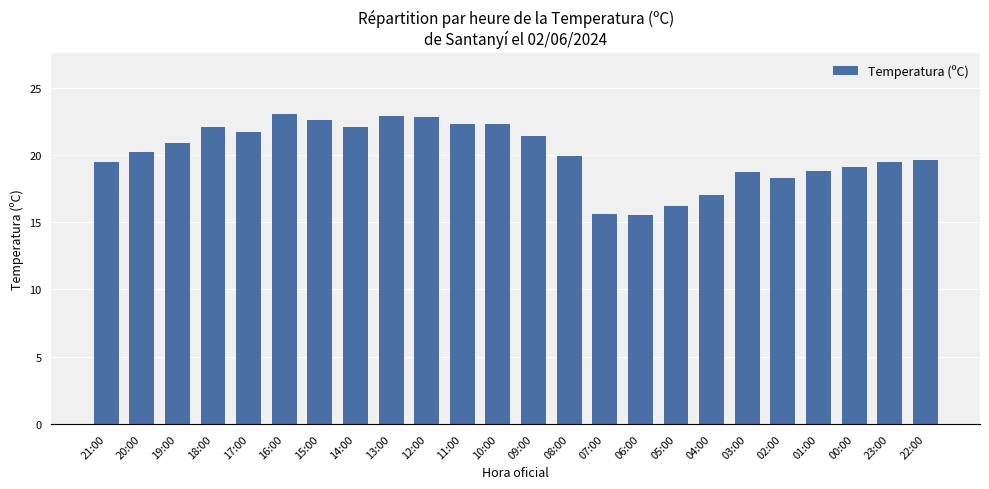

How many bars are there in total?

24